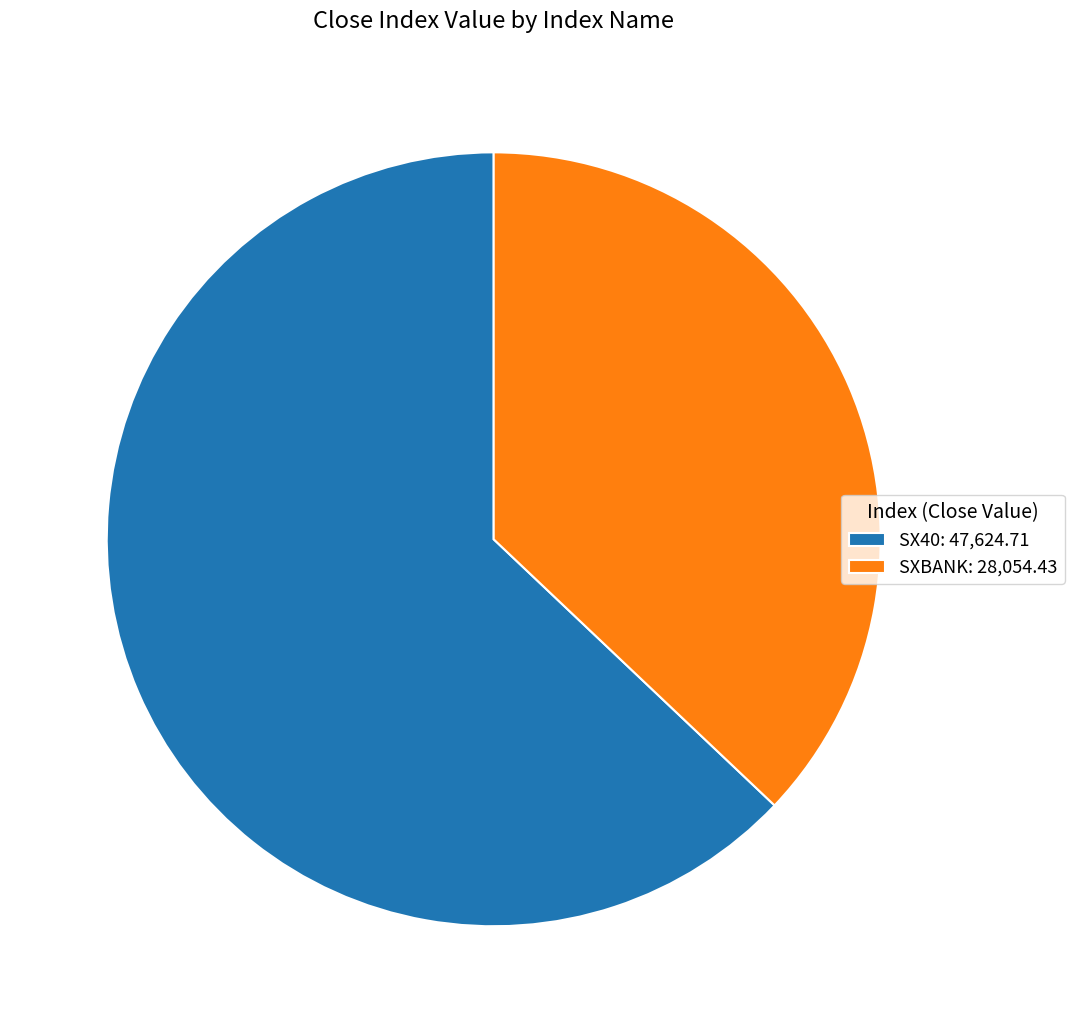

The SX40 slice represents 63% of the pie. True or false?

True